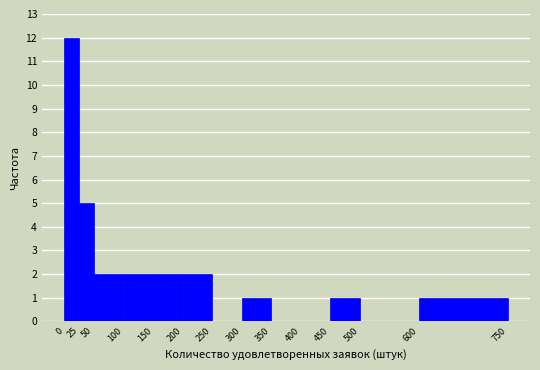

What is the height of the bar covering 300 to 350 on the x-axis? The values are not printed on the chart, so give them approximately, as read against the axis.

1